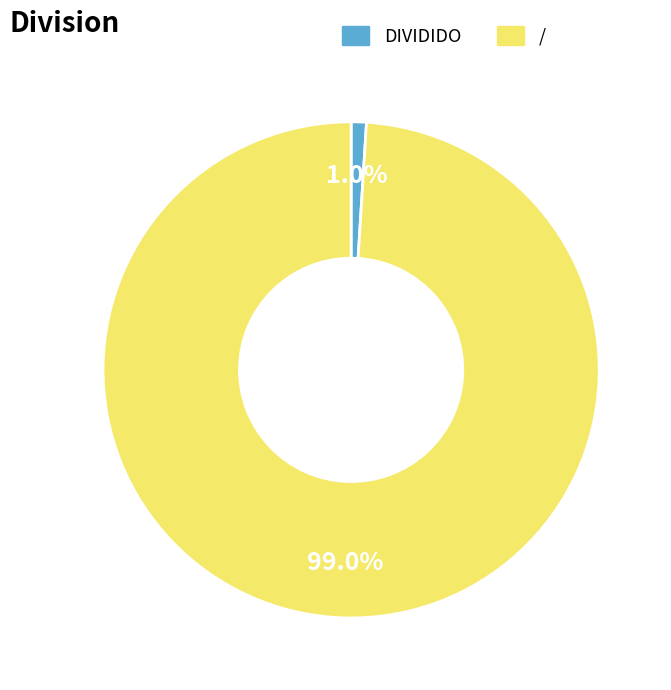

The DIVIDIDO slice represents 9% of the pie. True or false?

False